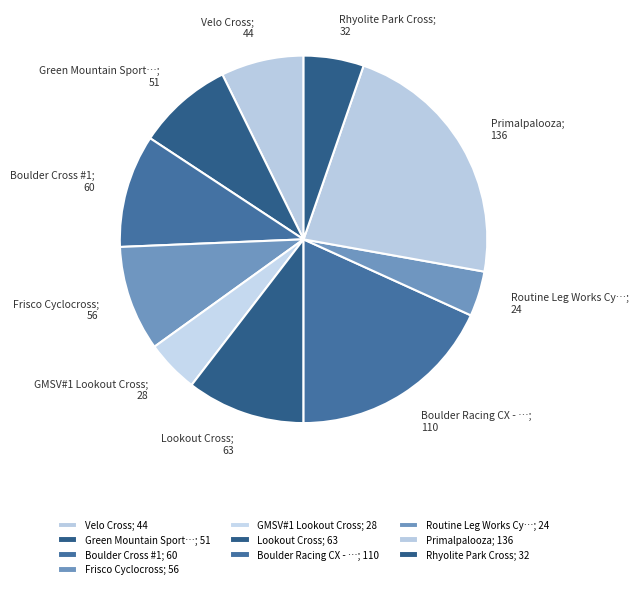

Does Boulder Cross #1; 60 account for over 50% of the chart?

No